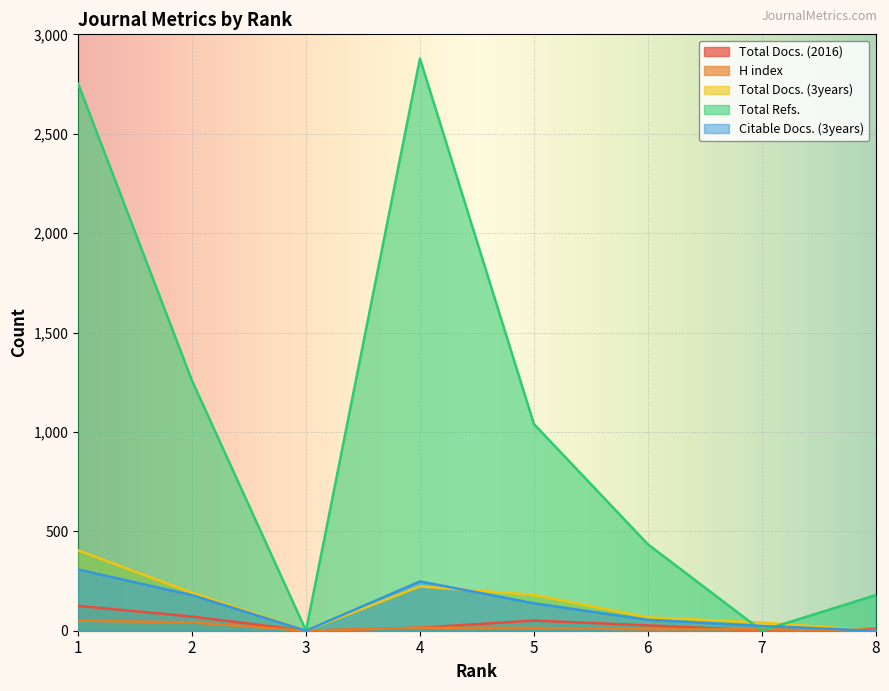

How many values in Citable Docs. (3years) are above zero?

6